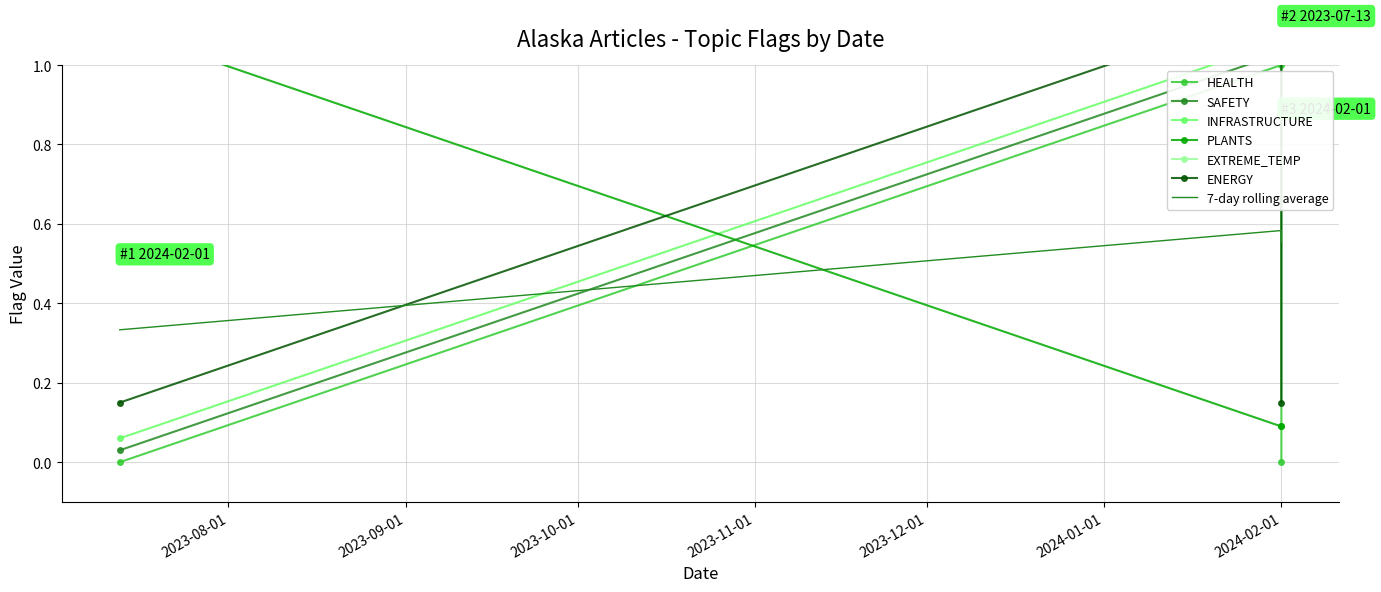

The value of ENERGY at 2024-02-01 is 1.1. True or false?

True